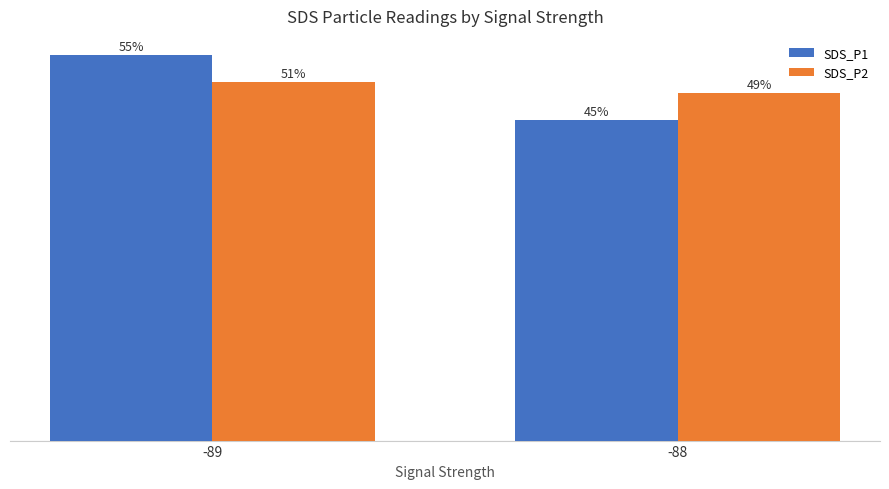

Is the value of SDS_P1 at -88 greater than the value of SDS_P2 at -89?

No